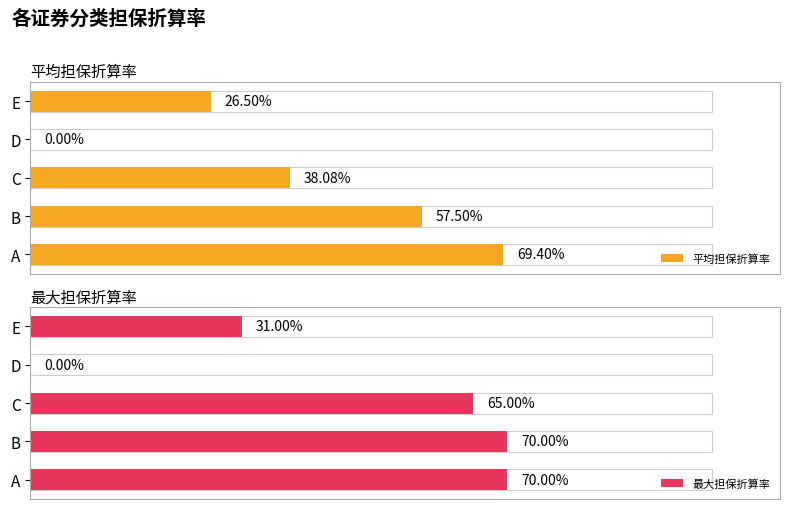

Rank the series at E from highest to lowest value.

最大担保折算率, 平均担保折算率